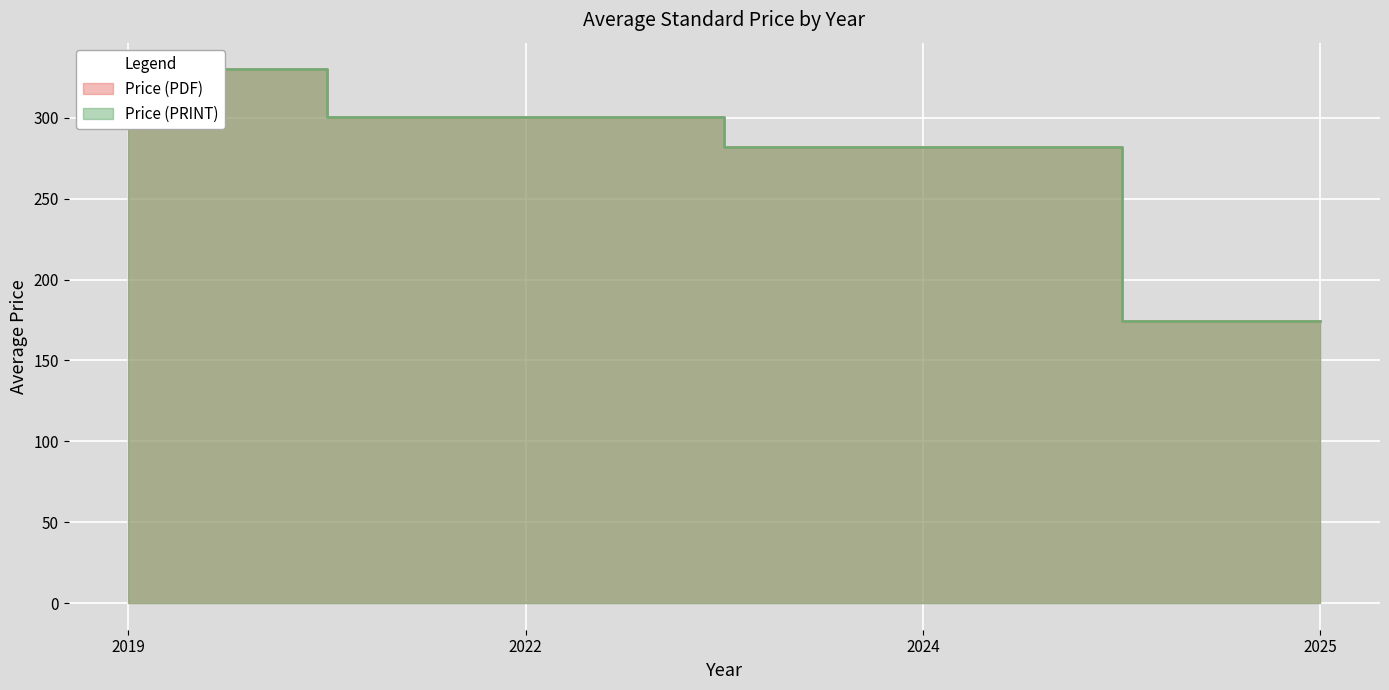

True or false: Price (PRINT) and Price (PDF) cross at least once.

False